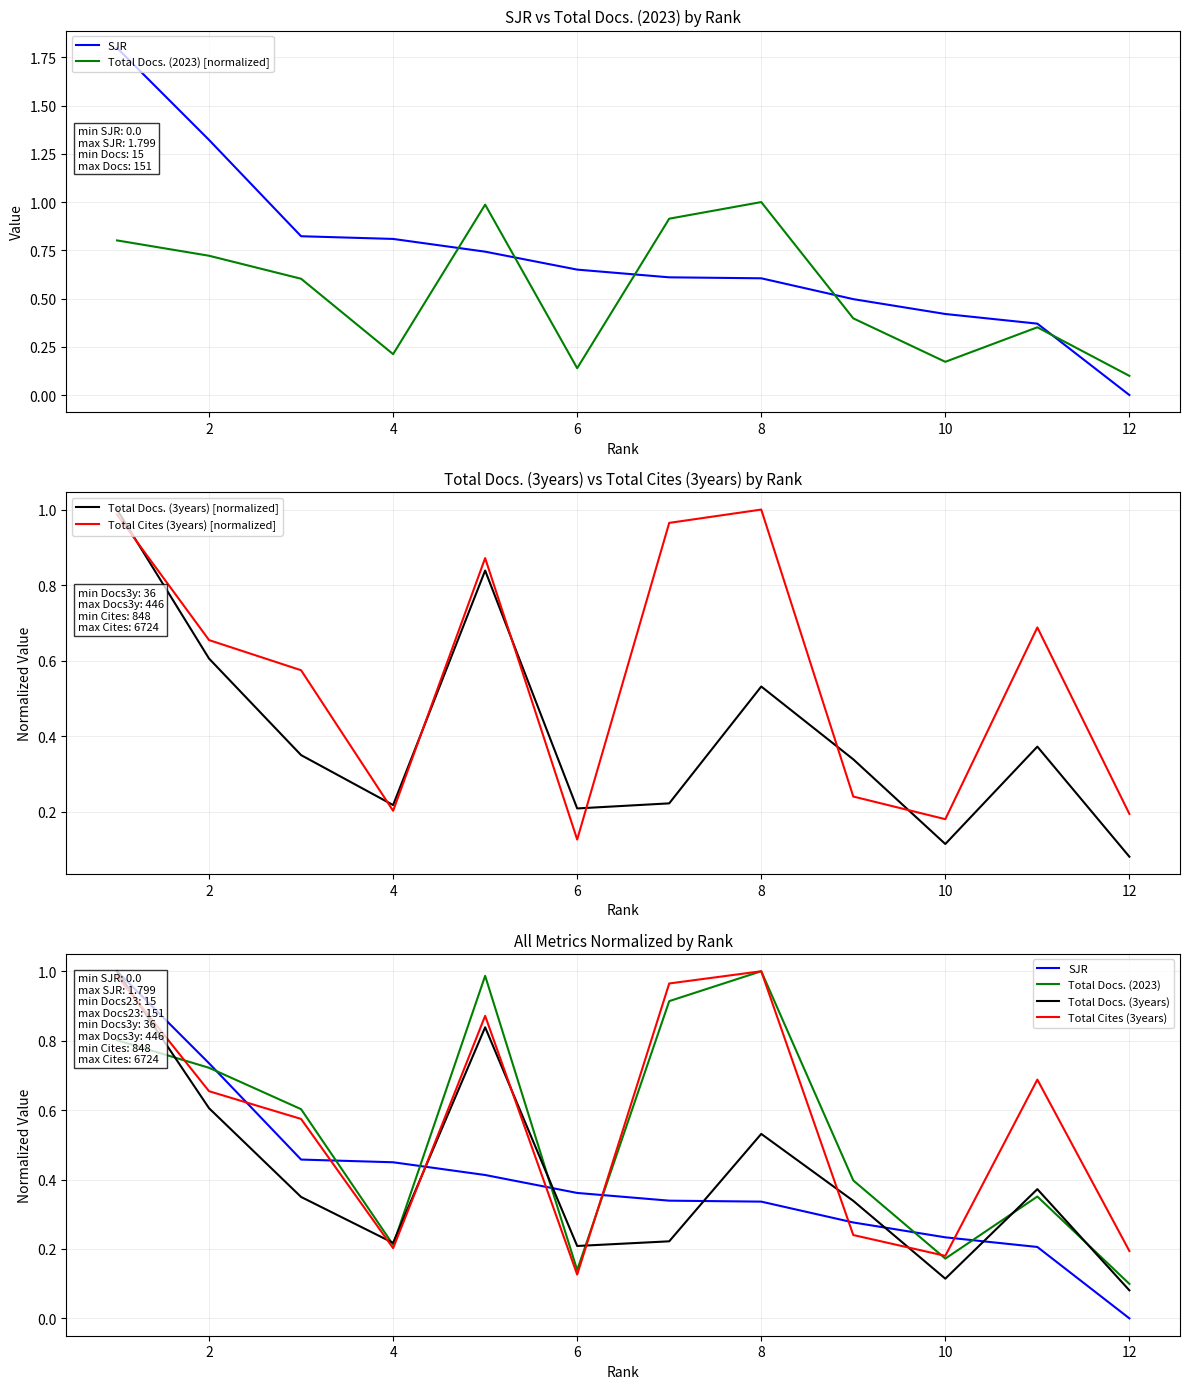

Rank the categories by SJR value from lowest to highest.

12, 11, 10, 9, 8, 7, 6, 5, 4, 3, 2, 1